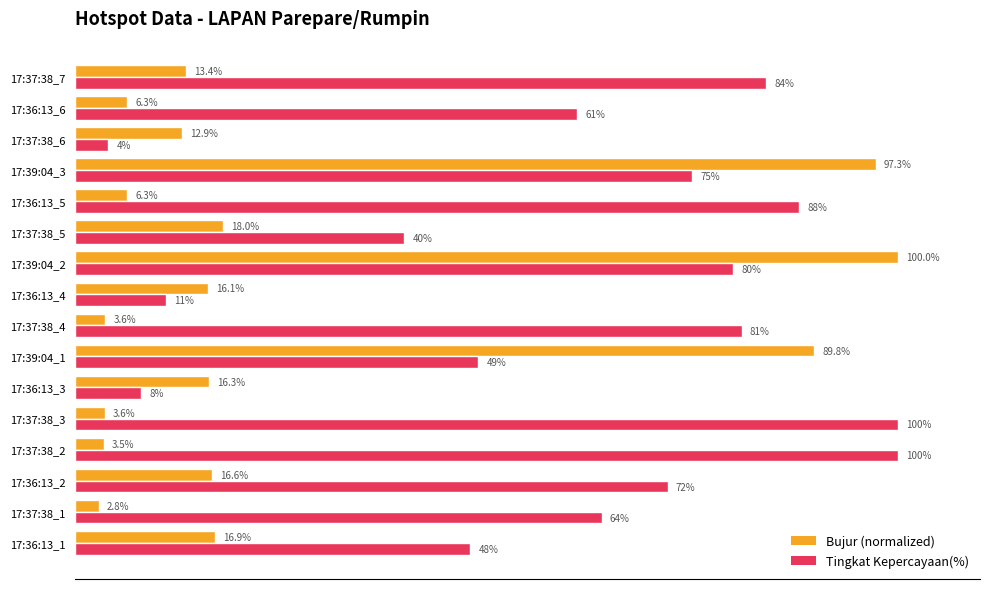

Which series has the largest total across all categories?

Tingkat Kepercayaan(%)